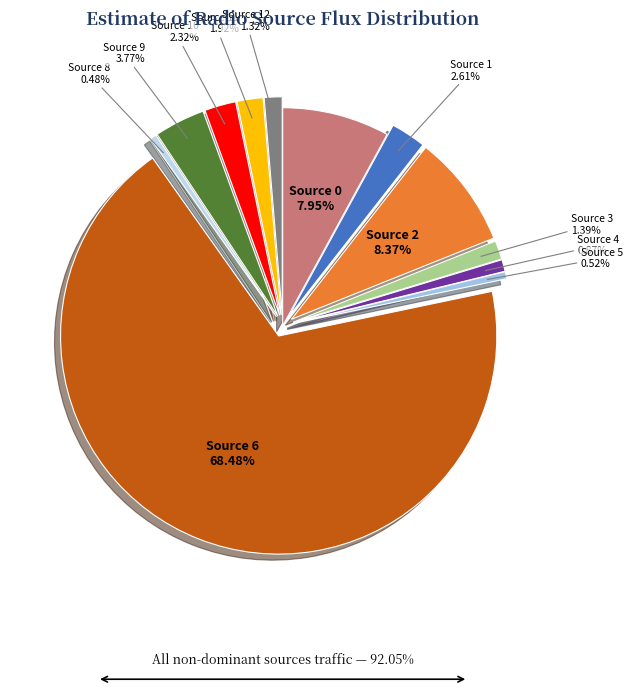

Do Source 0 and Source 8 together represent more than half of the pie?

No